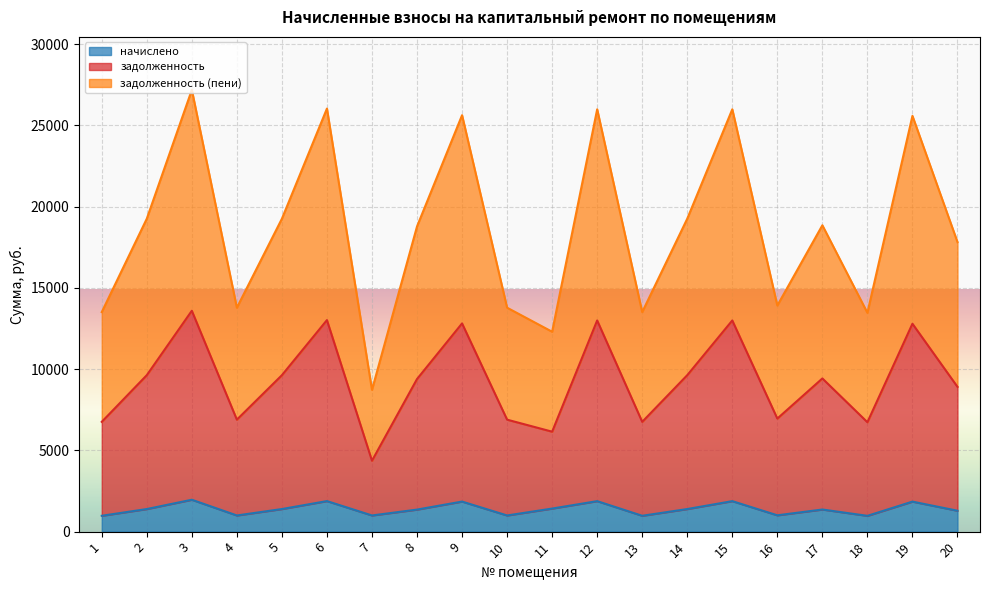

At which label does задолженность reach its minimum?

7